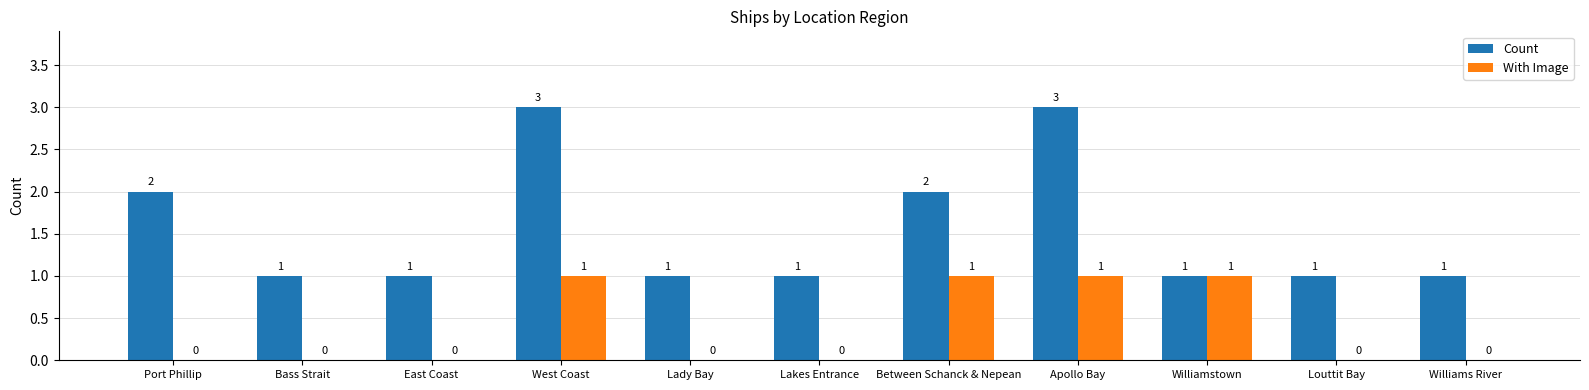

How many groups of bars are there?

11